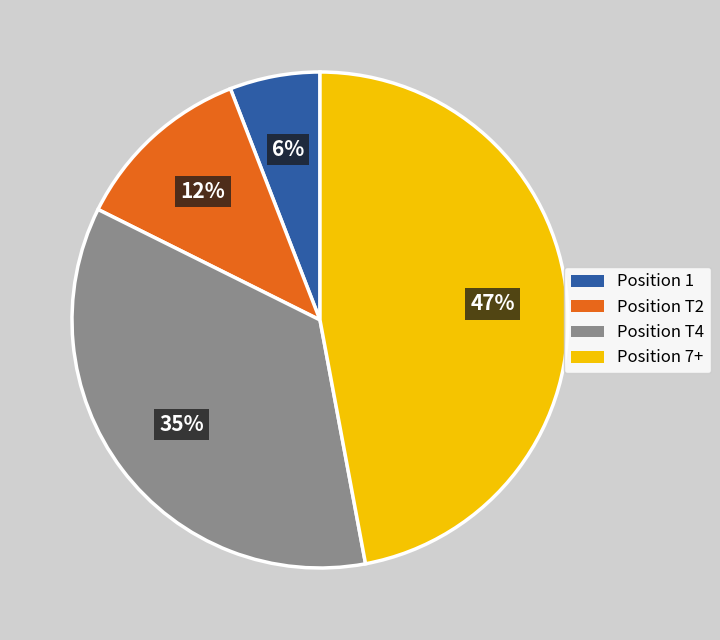

Count the number of slices in the pie.

4